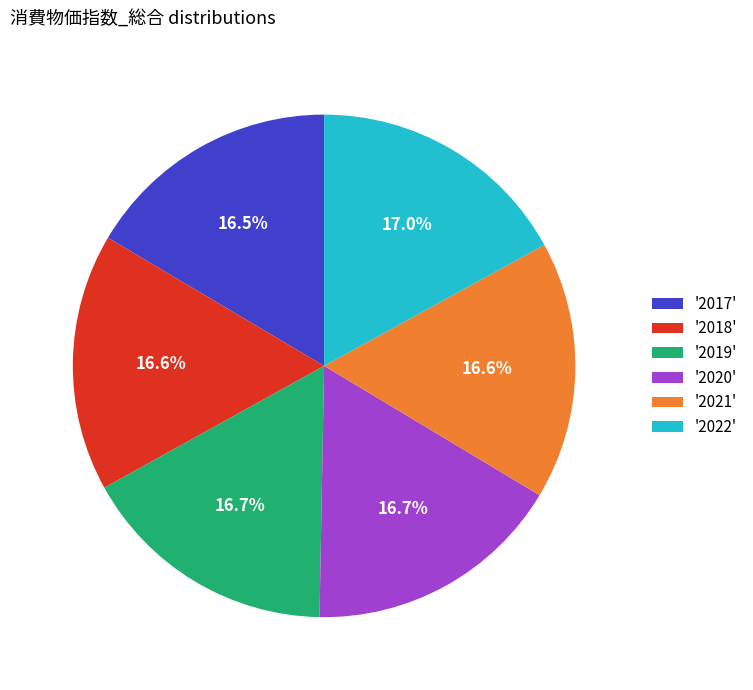

How much of the chart is everything except '2017'?

83.5%